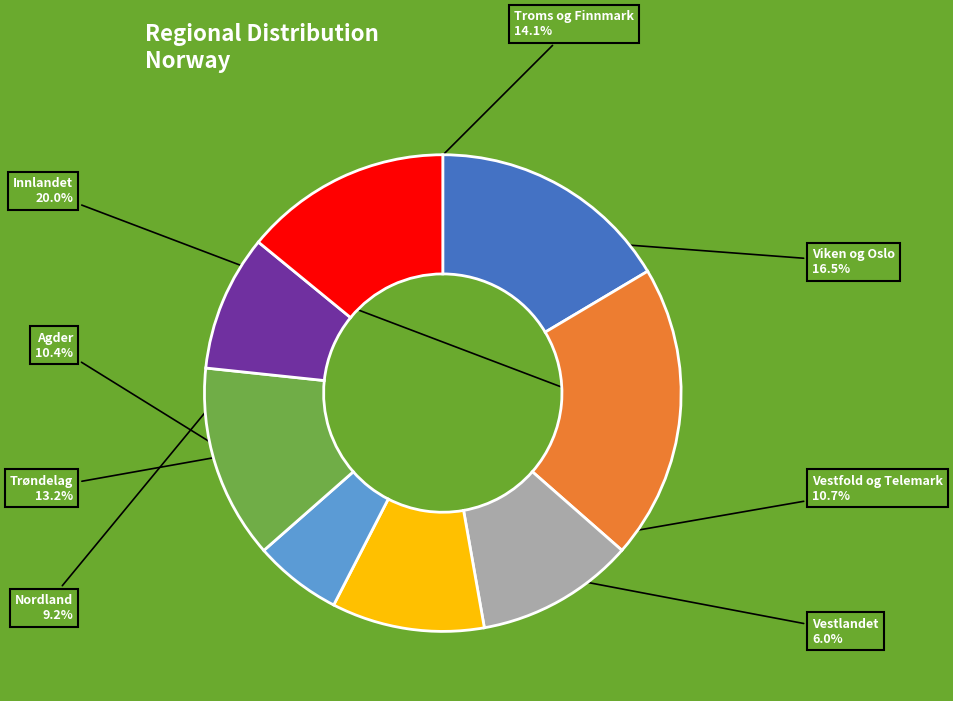

To the nearest percent, what portion does Troms og Finnmark represent?

14%